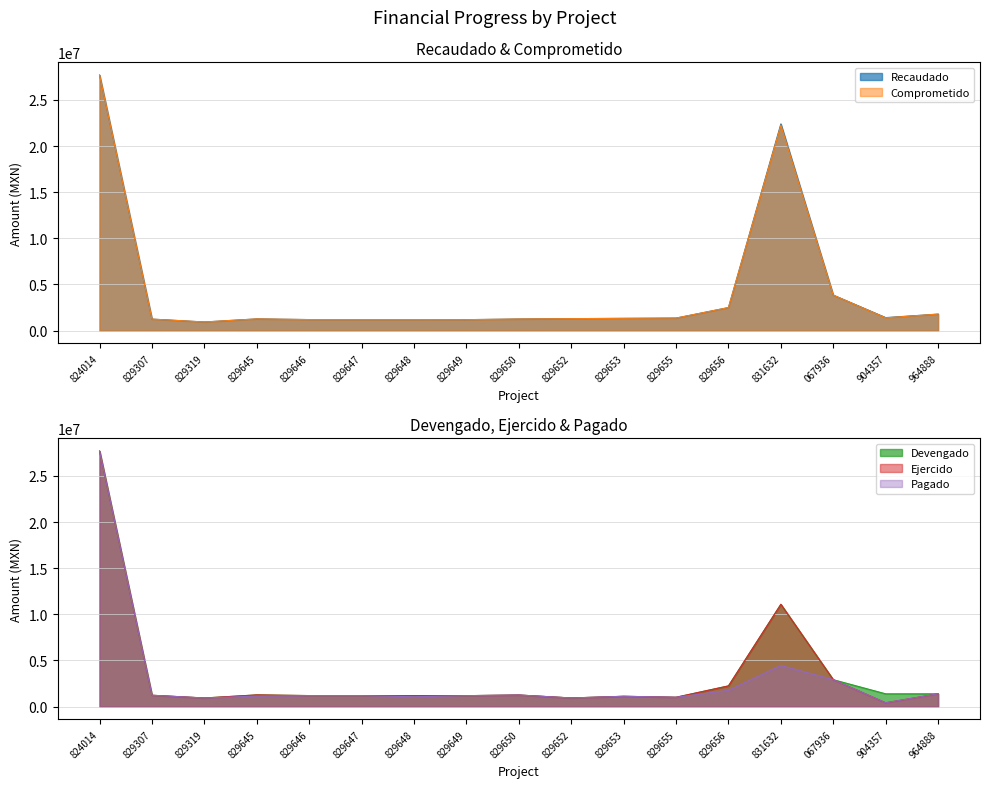

Where is Recaudado nearest to the value 14312787?

831632